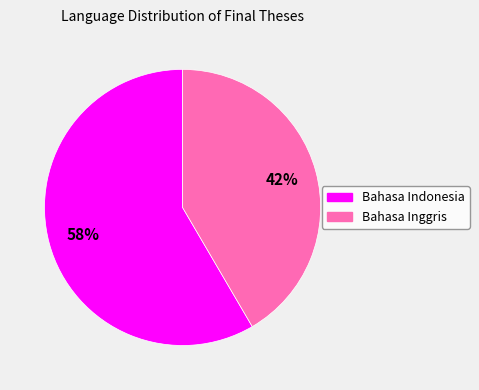

Which category accounts for the majority?

Bahasa Indonesia